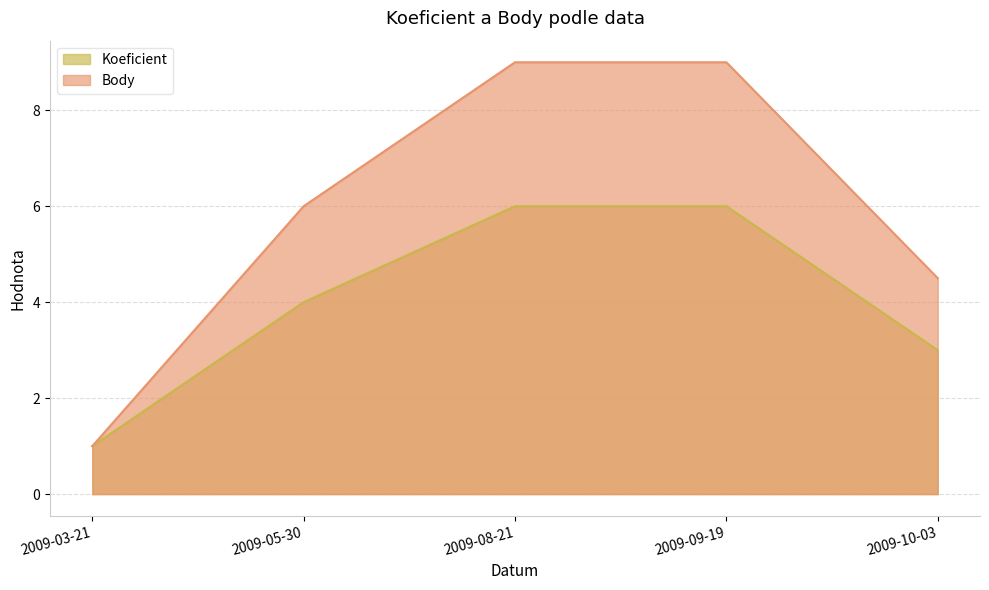

Where does the Koeficient series first go above 4?

2009-08-21